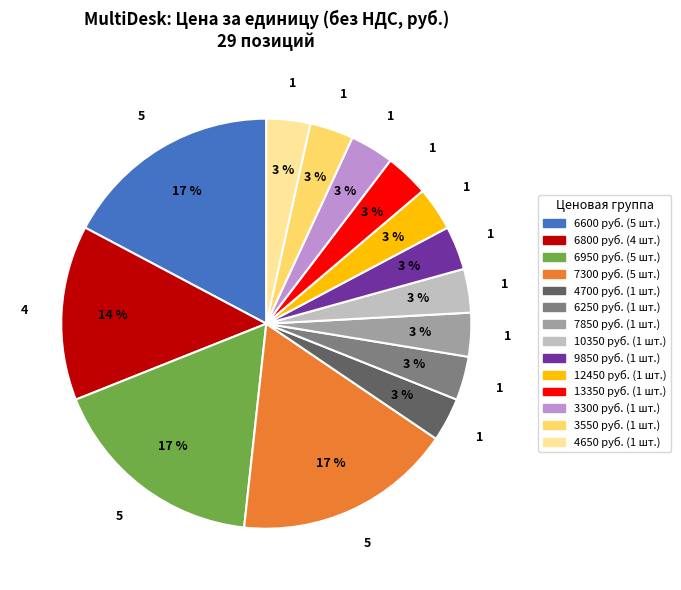

Is there a majority slice in this chart?

No